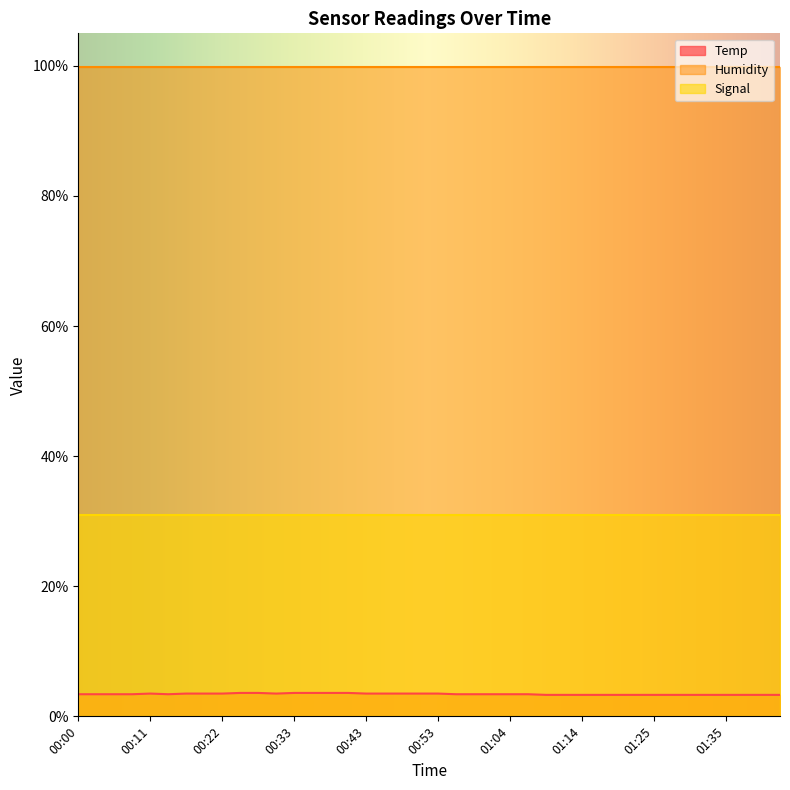

What is the greatest value displayed?

99.9